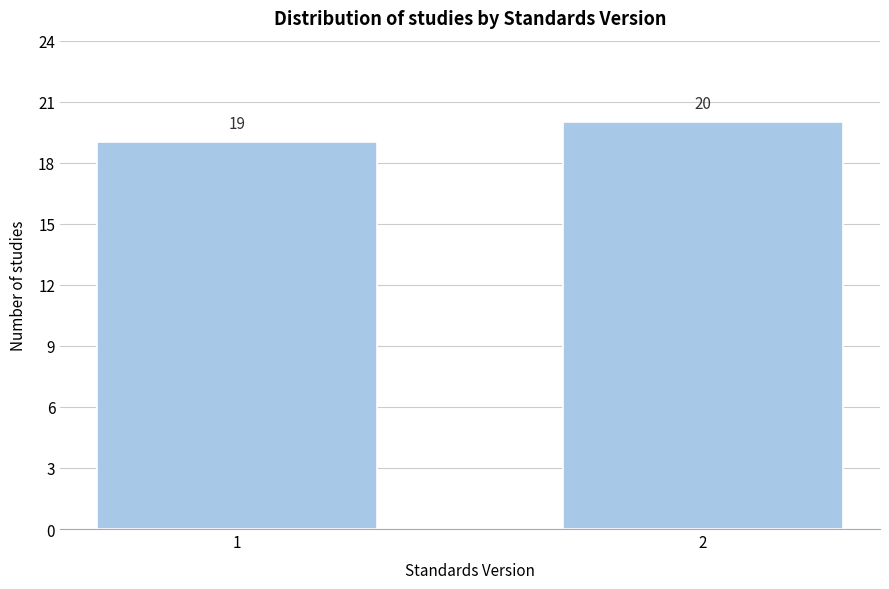

Reading right to left, what are all the values shown in this chart?

20	19